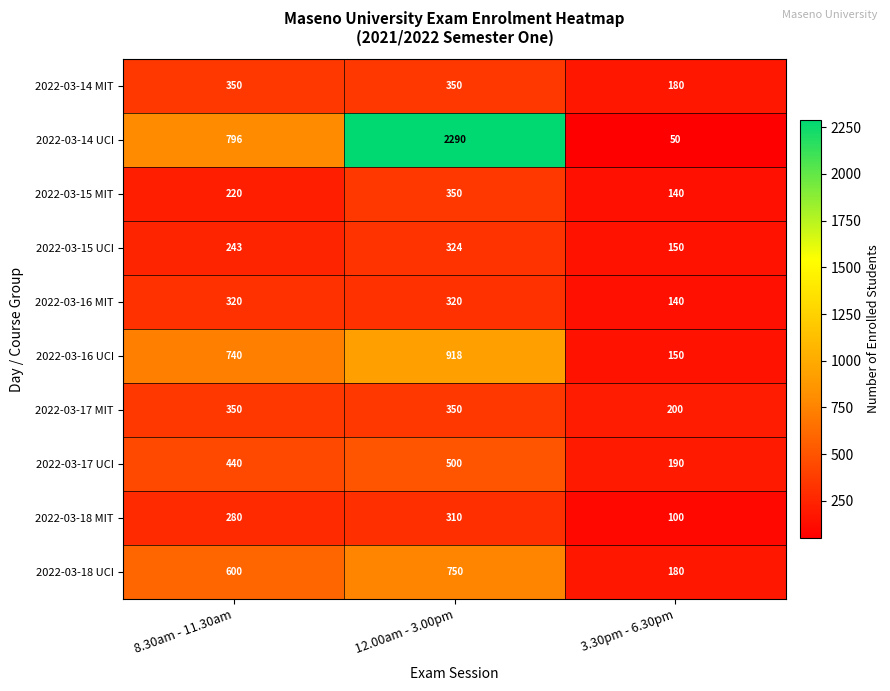

Is the value of 2022-03-16 MIT at 3.30pm - 6.30pm greater than the value of 2022-03-18 MIT at 8.30am - 11.30am?

No